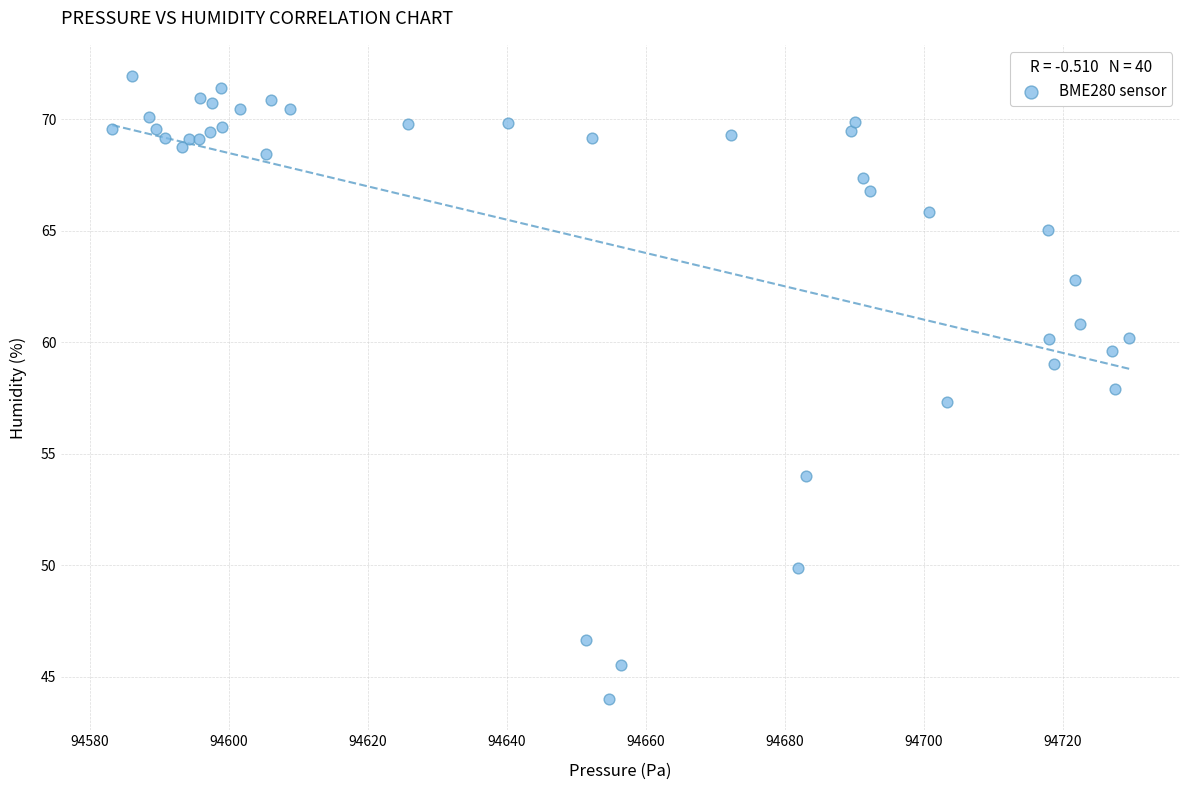

What Y value in the scatter plot is closest to 57?

57.3